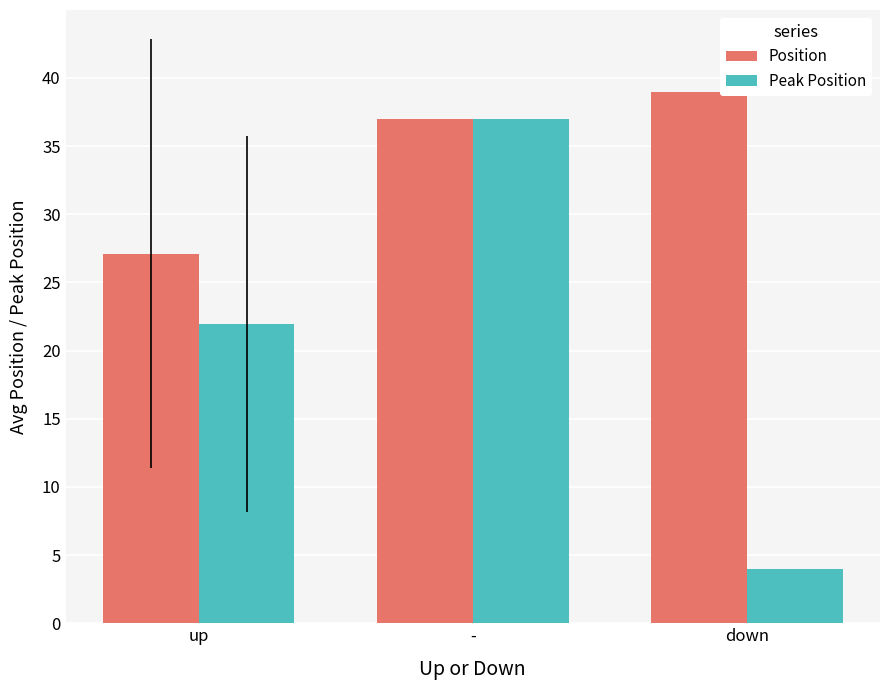

Which series changed the most between up and -?

Peak Position